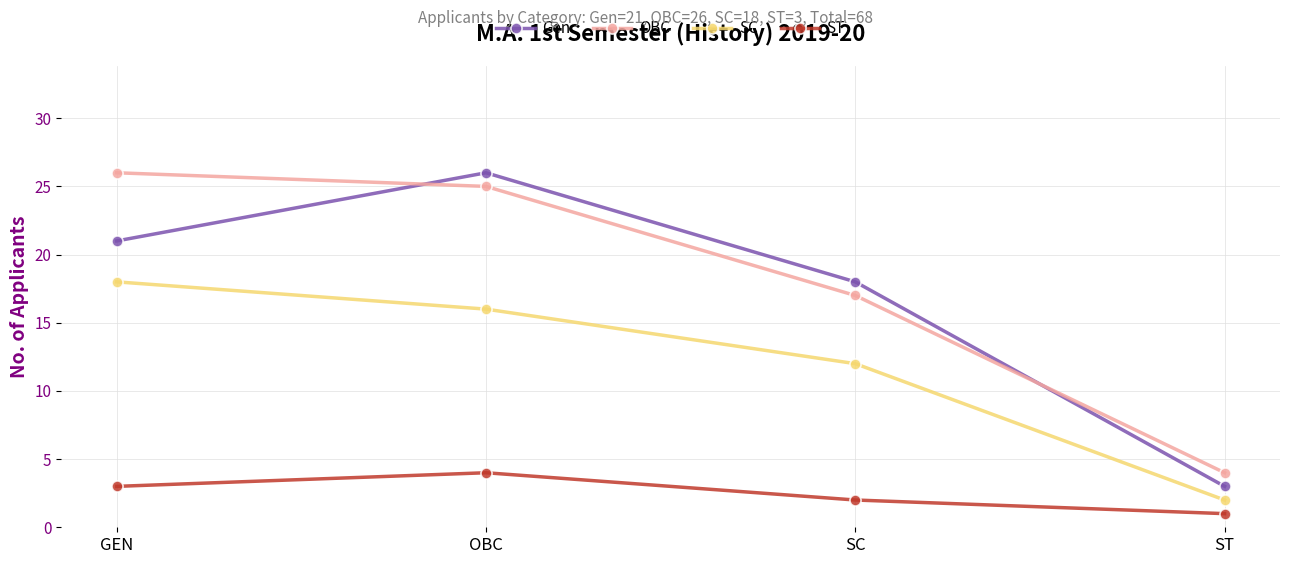

Does the chart have visible grid lines?

Yes